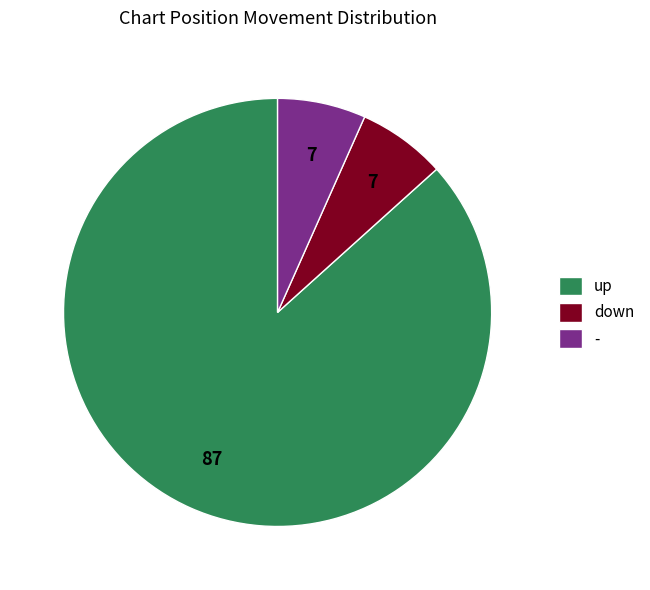

Count the number of slices in the pie.

3